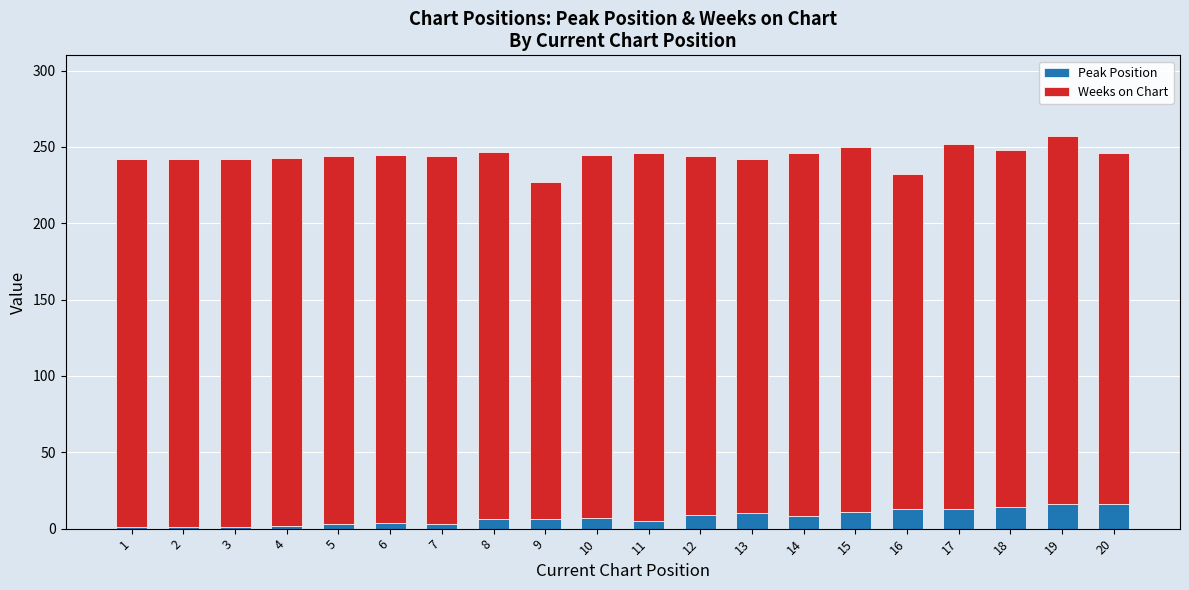

What is the sum of all Peak Position values?

149